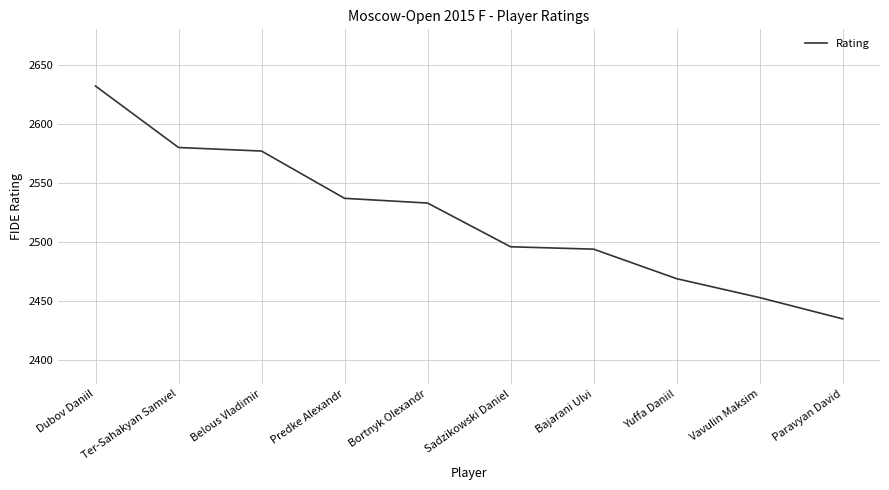

The value at Bajarani Ulvi is 4403. True or false?

False